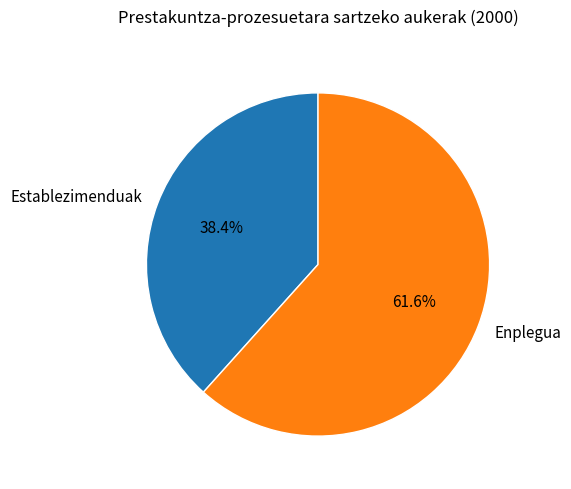

Count the number of slices in the pie.

2